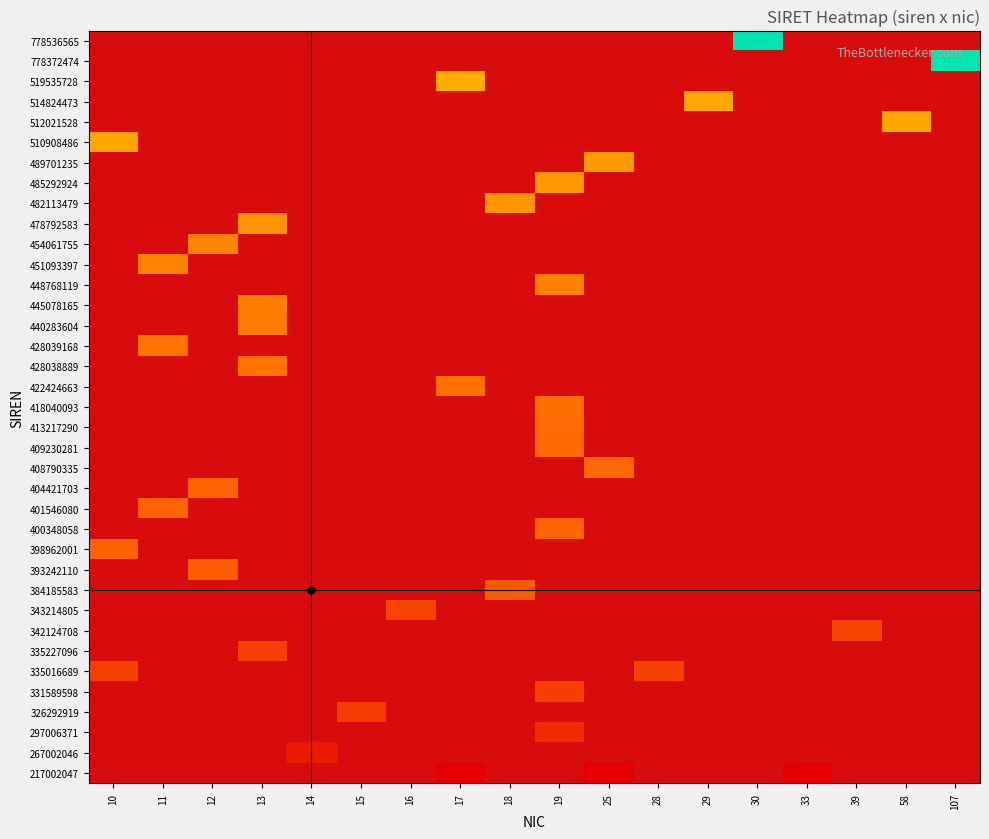

What is the maximum value shown in the chart?

77853656500030